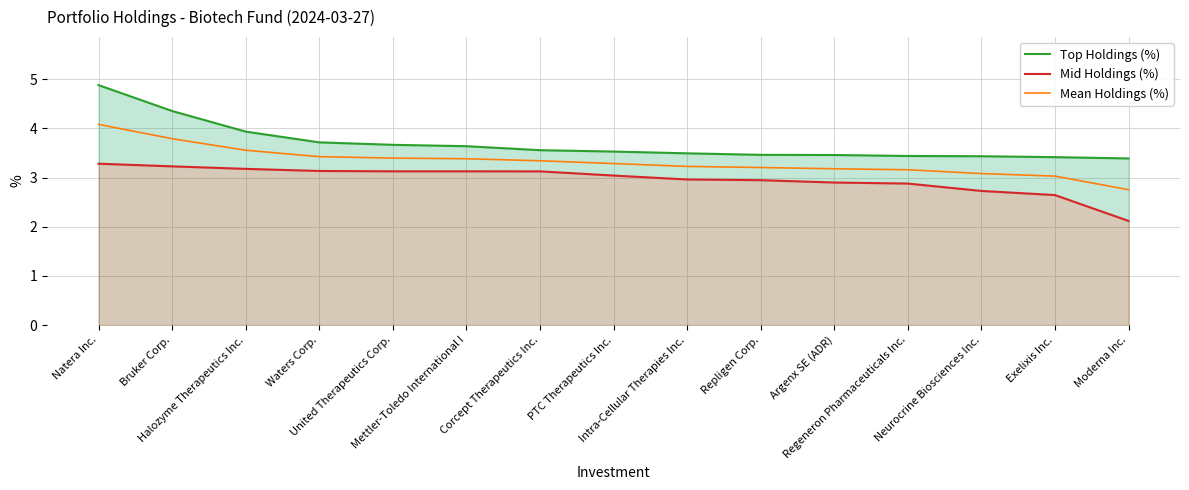

At which label is Top Holdings (%) closest to 4?

Halozyme Therapeutics Inc.